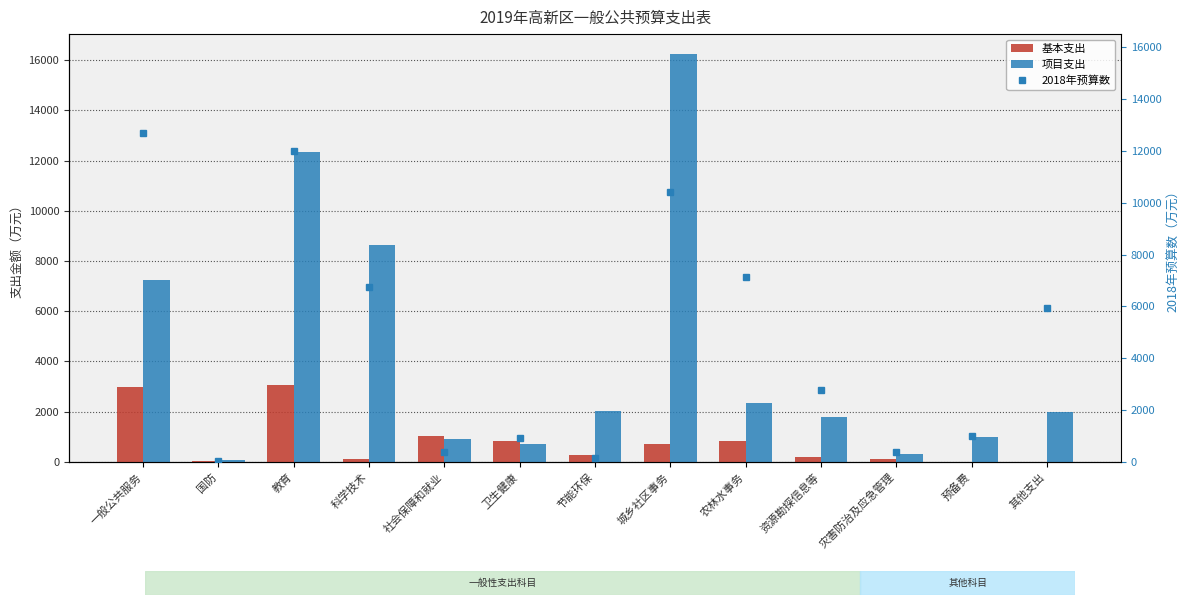

What is the difference between the highest and lowest values at 预备费?

1000